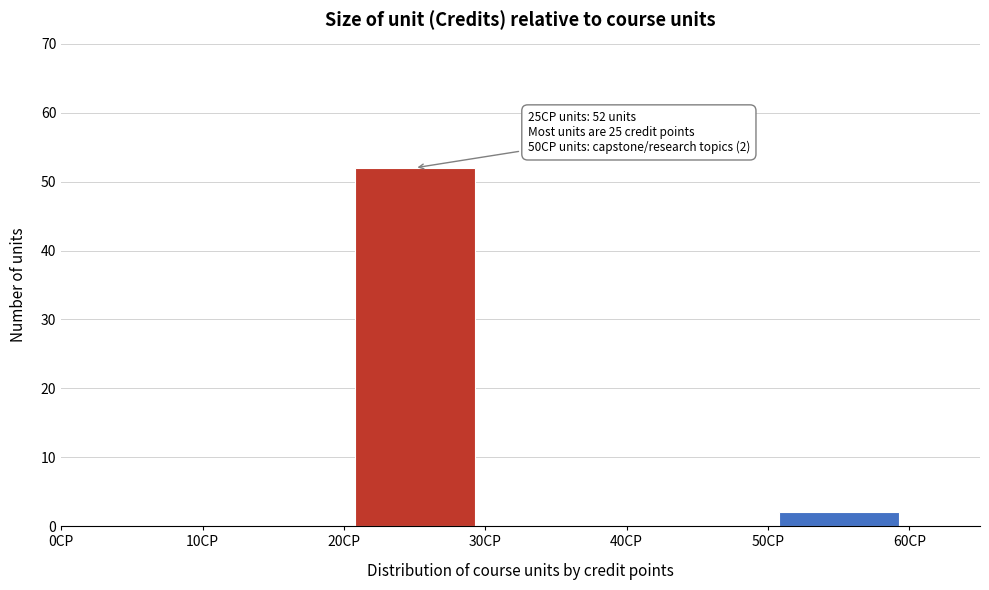

Over which range of the x-axis is the bar tallest?

20 to 30